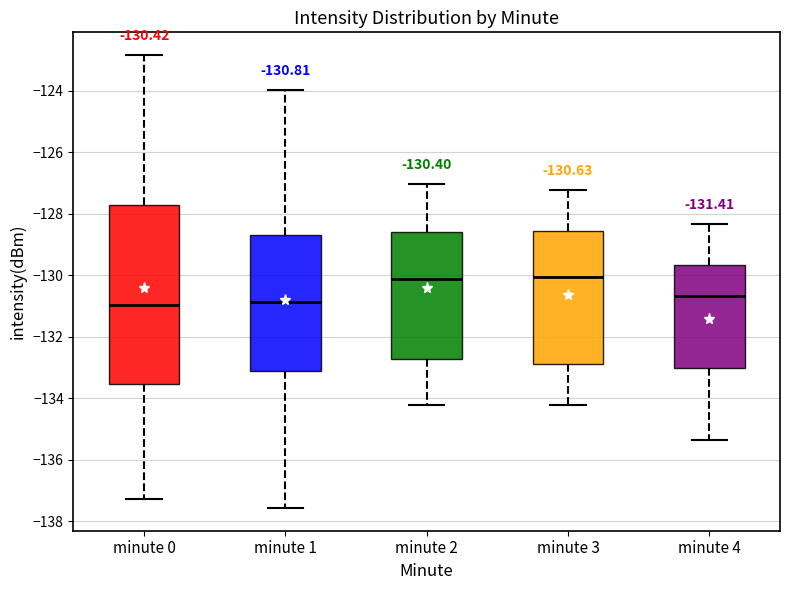

Which box is the tallest, from its lower edge to its upper edge?

minute 0